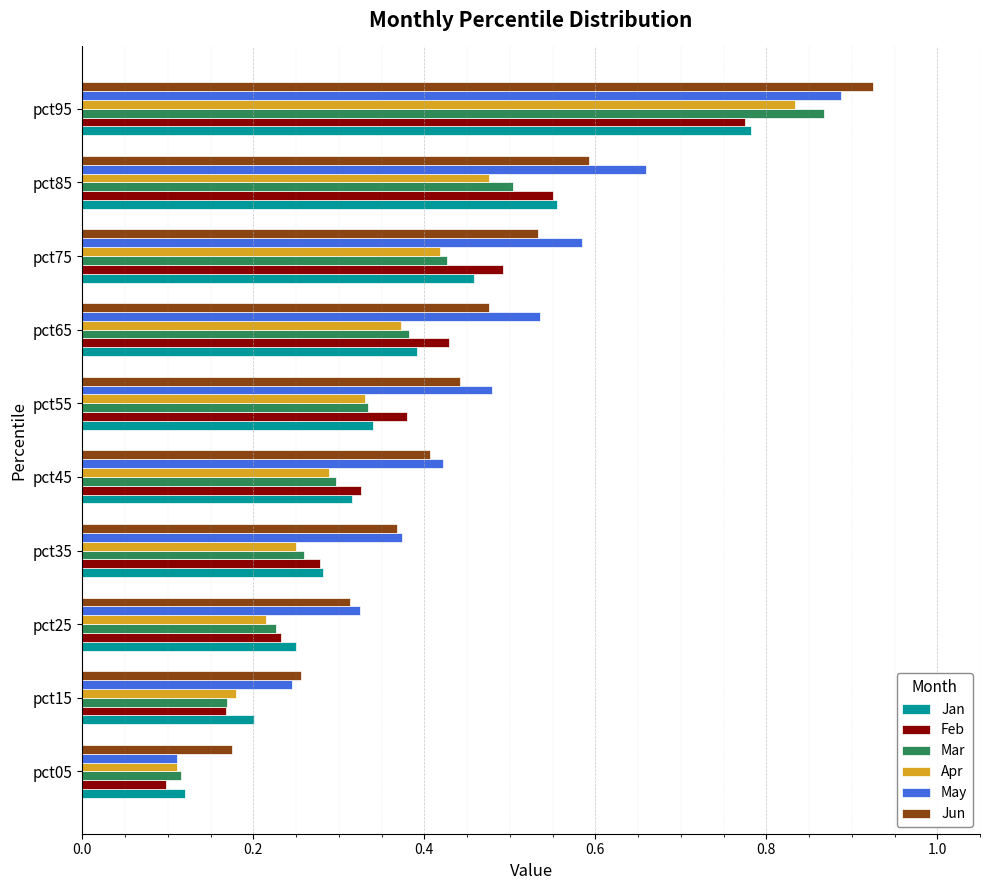

Which series changed the most between pct15 and pct25?

May